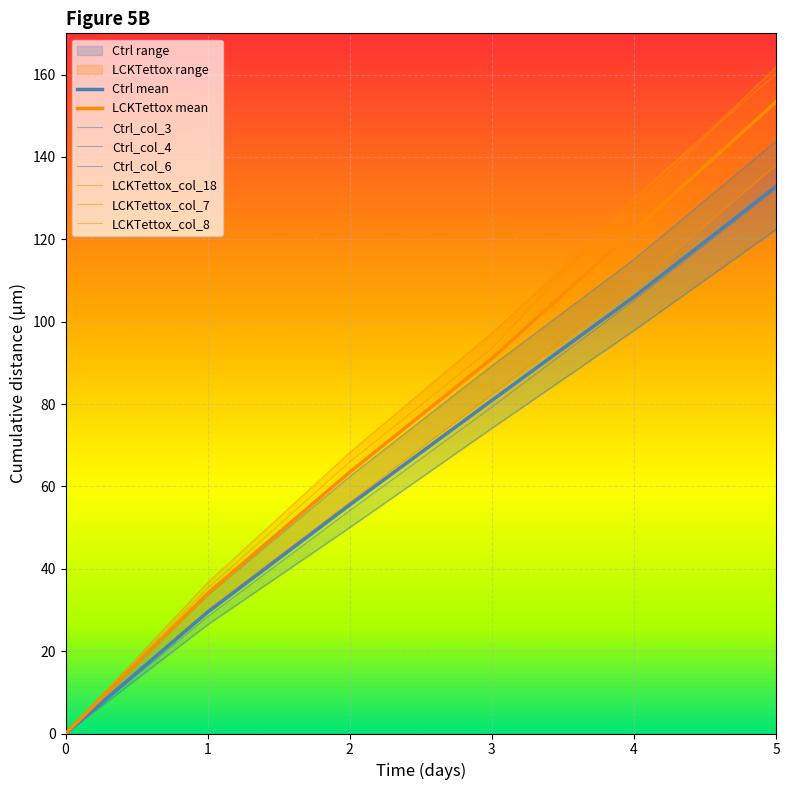

Where does the Ctrl_col_3 series first go above 79?

3